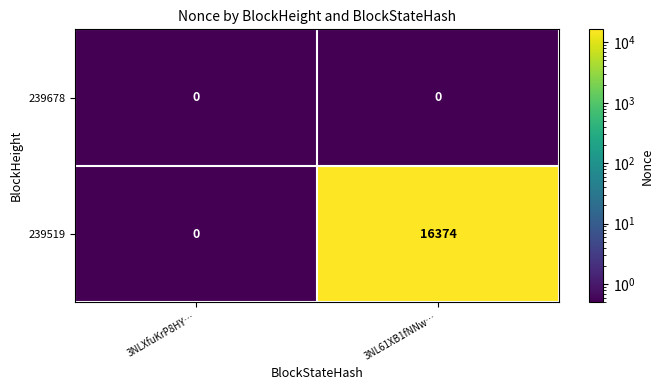

What is the sum of the 239519 values at 3NLXfuKrP8HY… and 3NL61XB1fNNw…?

16374